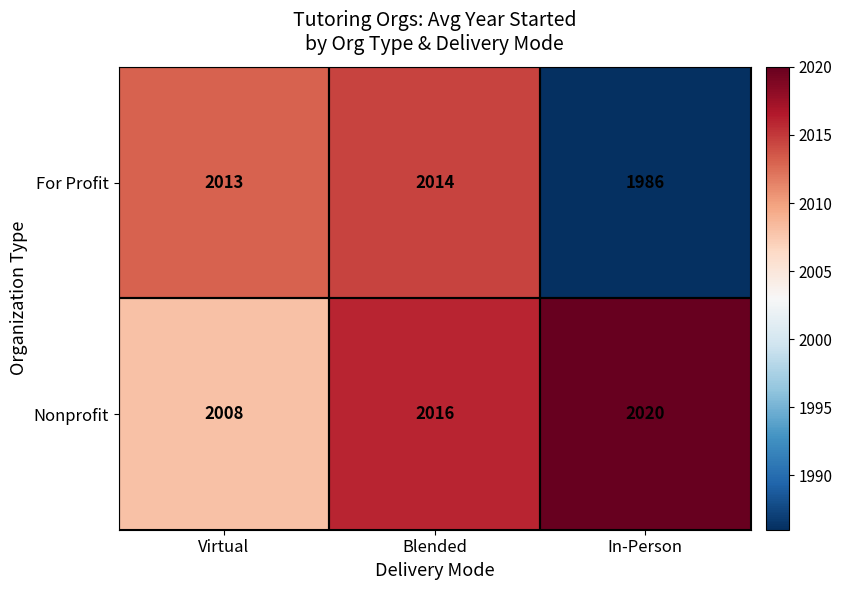

Which category has the highest value across all series?

In-Person